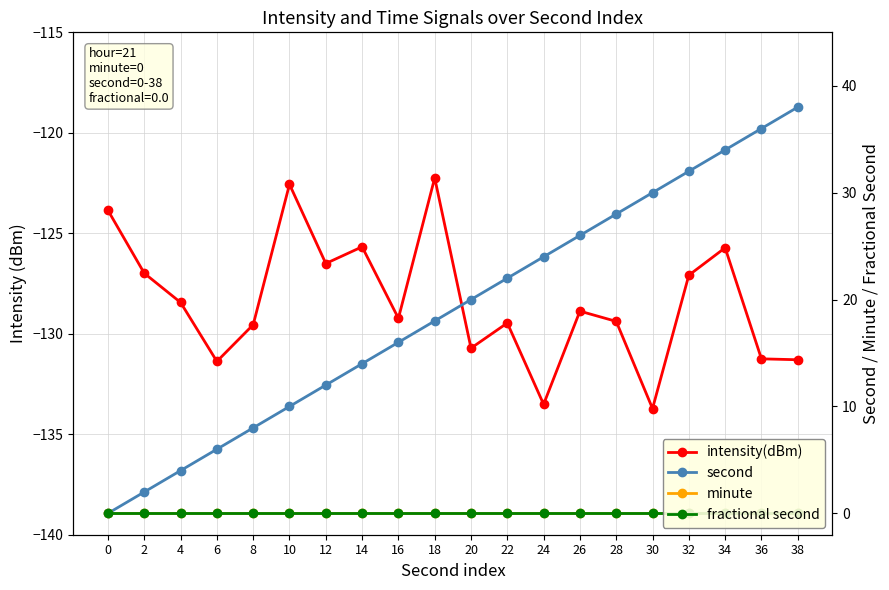

At which category is the sum across all series the highest?

34